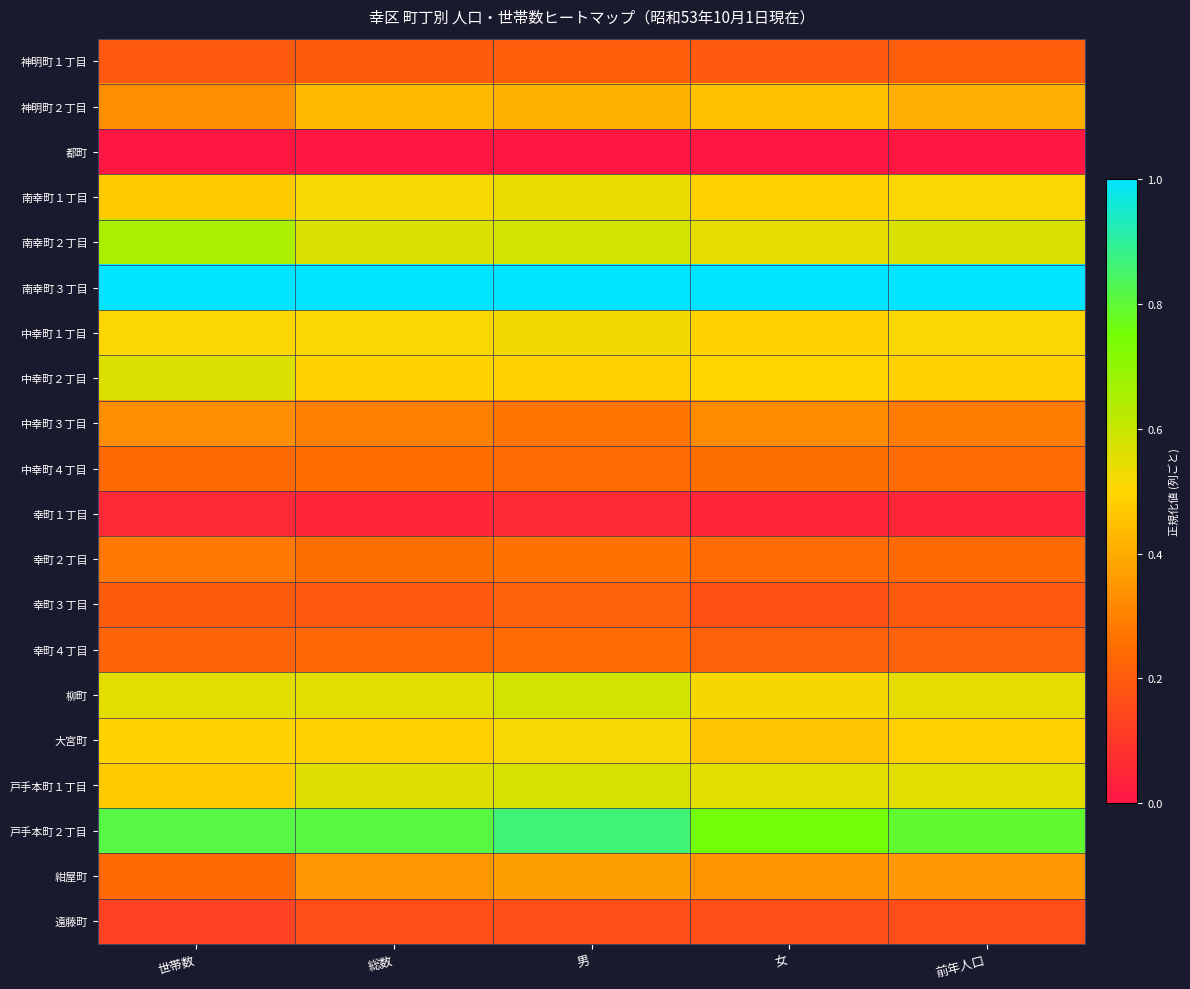

At 世帯数, list the series in order from largest to smallest.

南幸町３丁目, 戸手本町２丁目, 南幸町２丁目, 中幸町２丁目, 柳町, 中幸町１丁目, 大宮町, 戸手本町１丁目, 南幸町１丁目, 中幸町３丁目, 神明町２丁目, 幸町２丁目, 中幸町４丁目, 紺屋町, 幸町４丁目, 幸町３丁目, 神明町１丁目, 遠藤町, 幸町１丁目, 都町